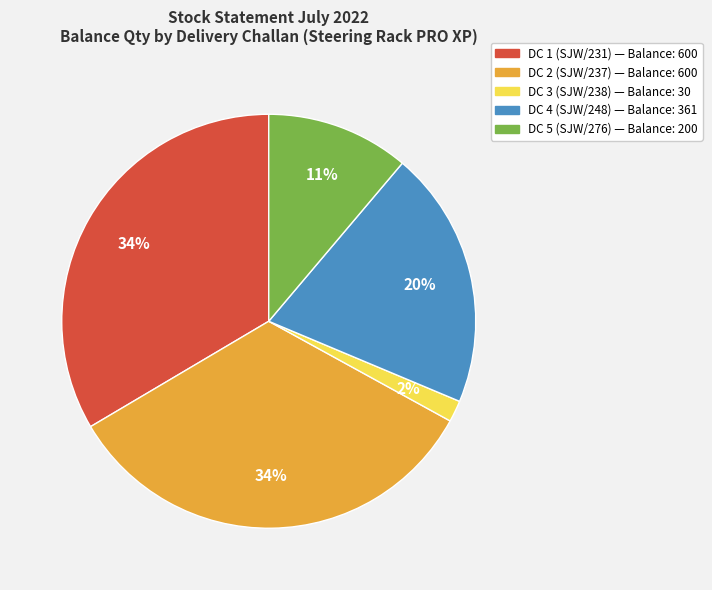

To the nearest percent, what percentage of the pie is DC 4 (SJW/248)?

20%